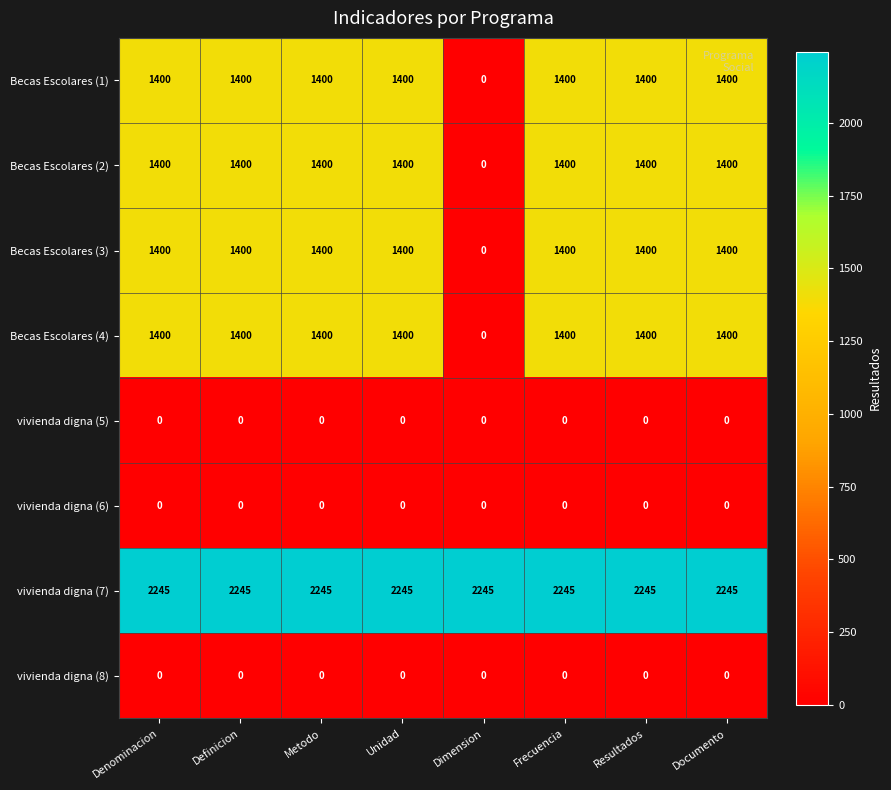

What is the difference between the highest and lowest values at Frecuencia?

2245